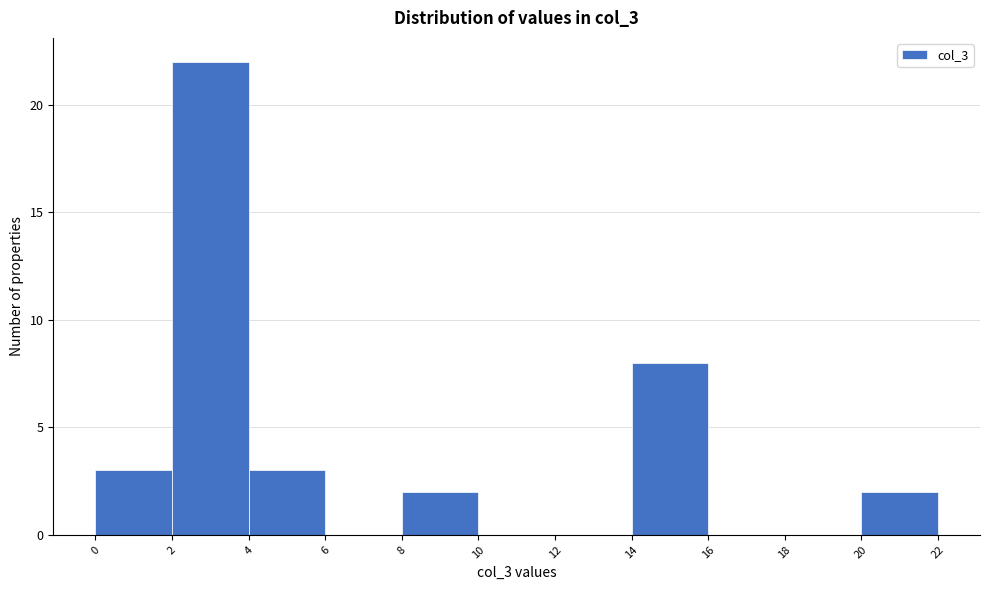

Over which range of the x-axis is the bar tallest?

2 to 4